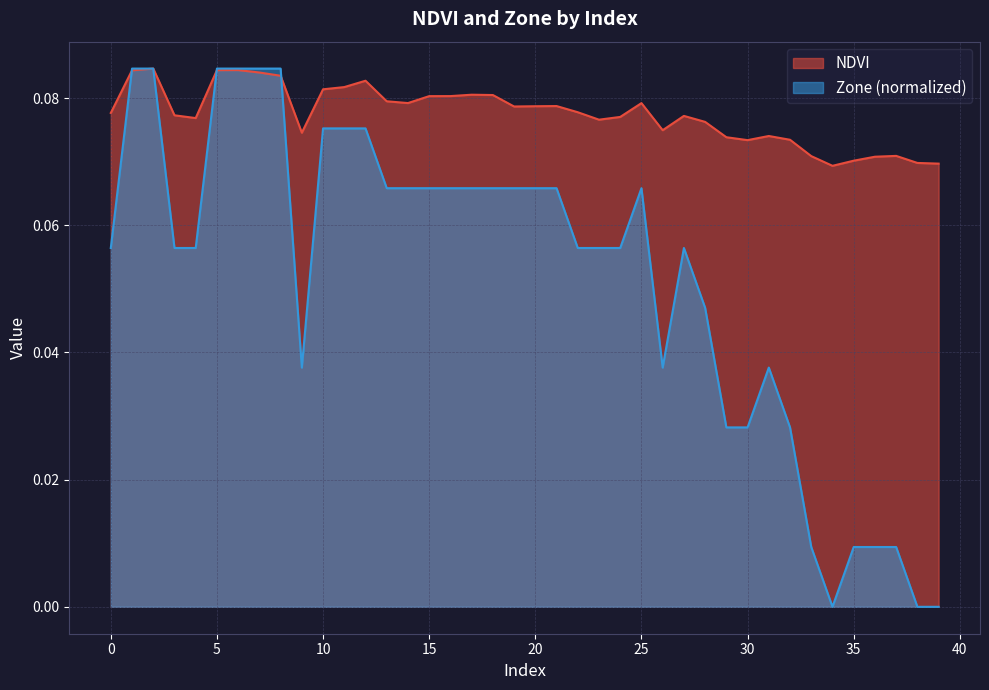

Which category has the lowest value in the NDVI series?

34